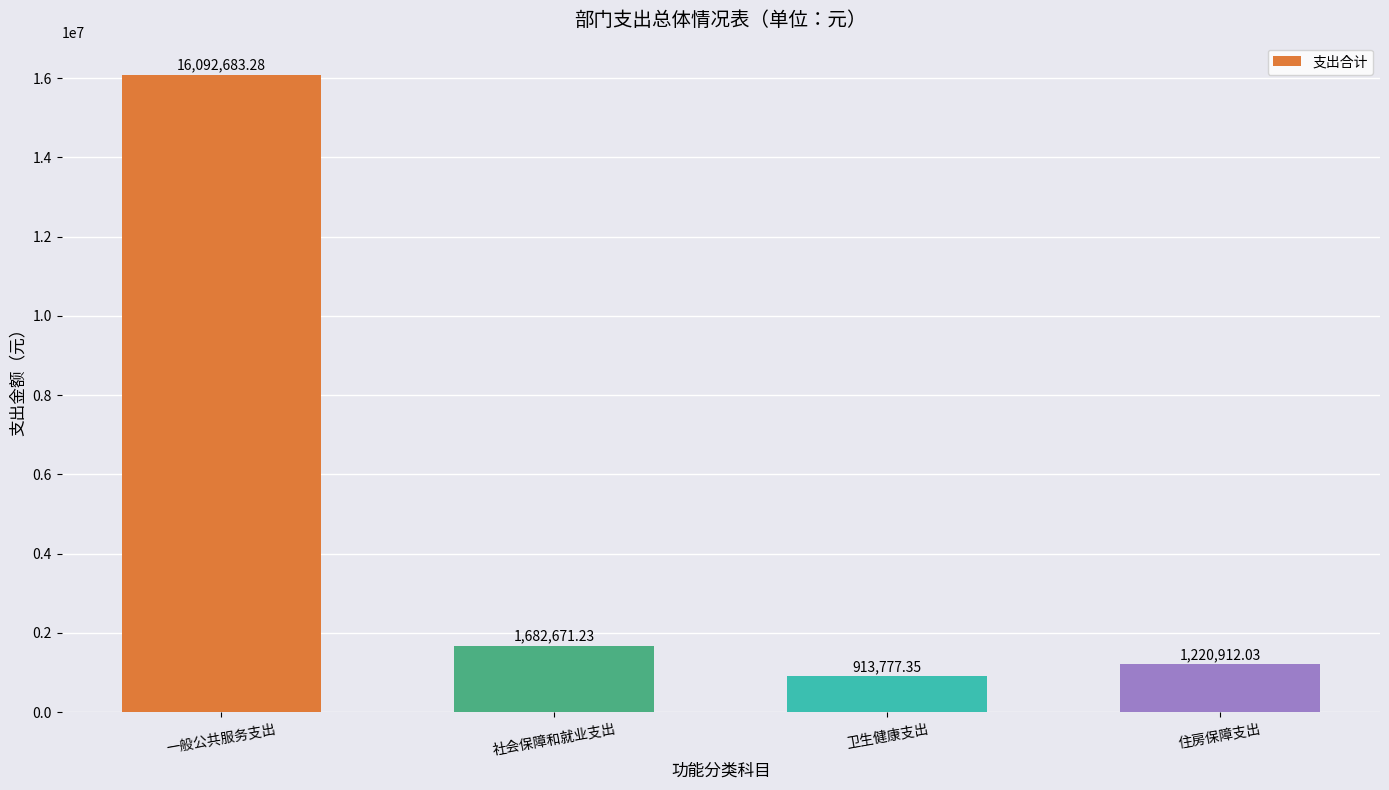

What is the difference between the values at 卫生健康支出 and 社会保障和就业支出?

768893.9